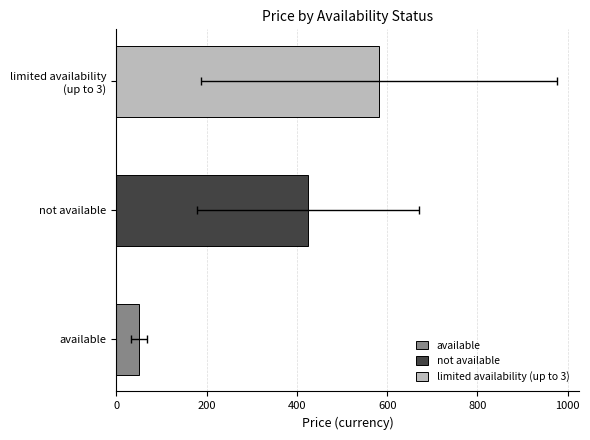

Are the bars grouped side by side (vs. stacked)?

No